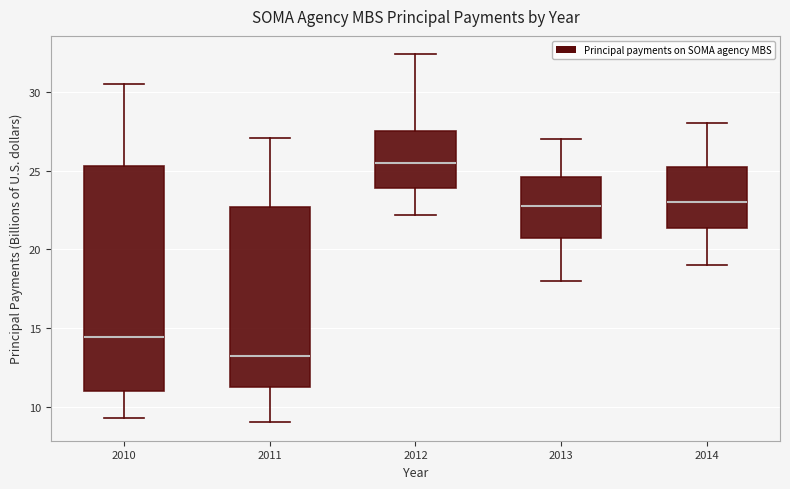

Reading left to right, transcribe this box plot: for each box, give where its median line is, the range the box spans, and where its two whiskers end, as read against the y-axis. The values are not printed on the chart, so give them approximately, as read against the axis.

2010: median 14.5, box 11.0 to 25.5, whiskers 9.5 to 30.5
2011: median 13.0, box 11.0 to 22.5, whiskers 9.0 to 27.0
2012: median 25.5, box 24.0 to 27.5, whiskers 22.0 to 32.5
2013: median 23.0, box 21.0 to 24.5, whiskers 18.0 to 27.0
2014: median 23.0, box 21.5 to 25.5, whiskers 19.0 to 28.0